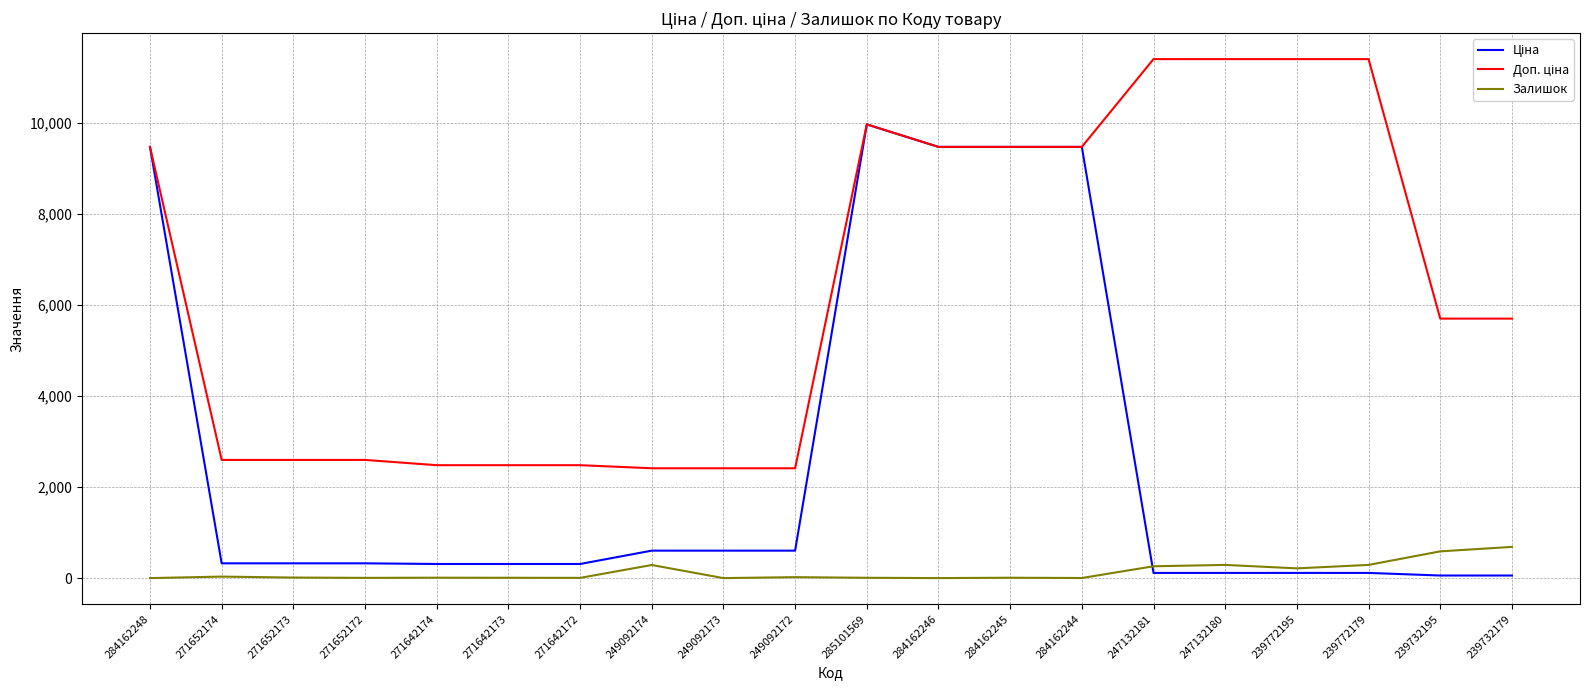

Does the chart display data point markers on the line(s)?

No